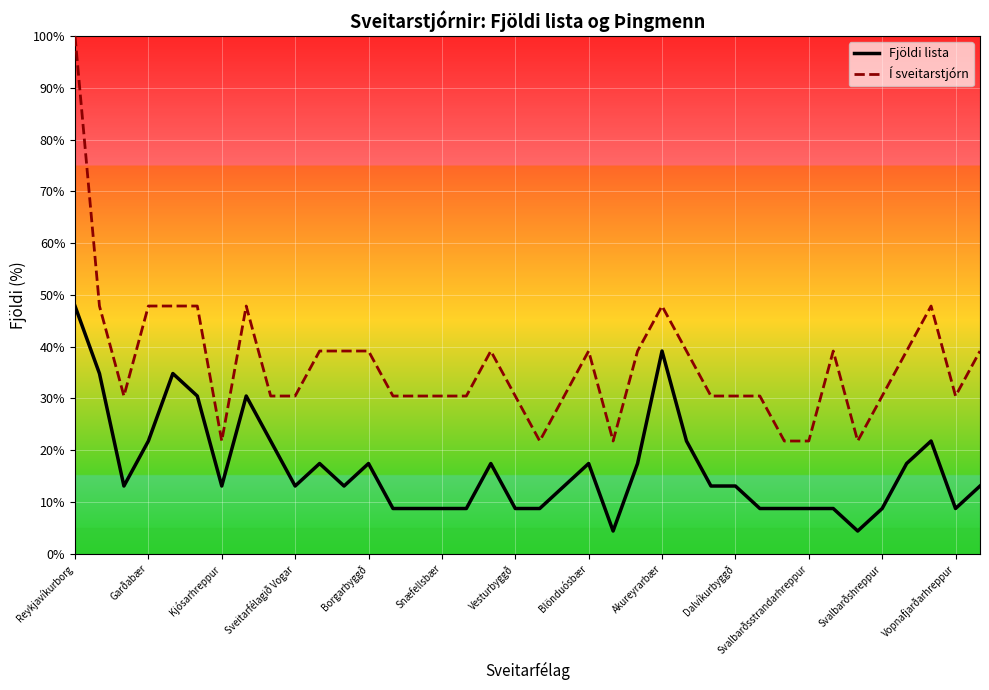

How many lines are shown in the chart?

2